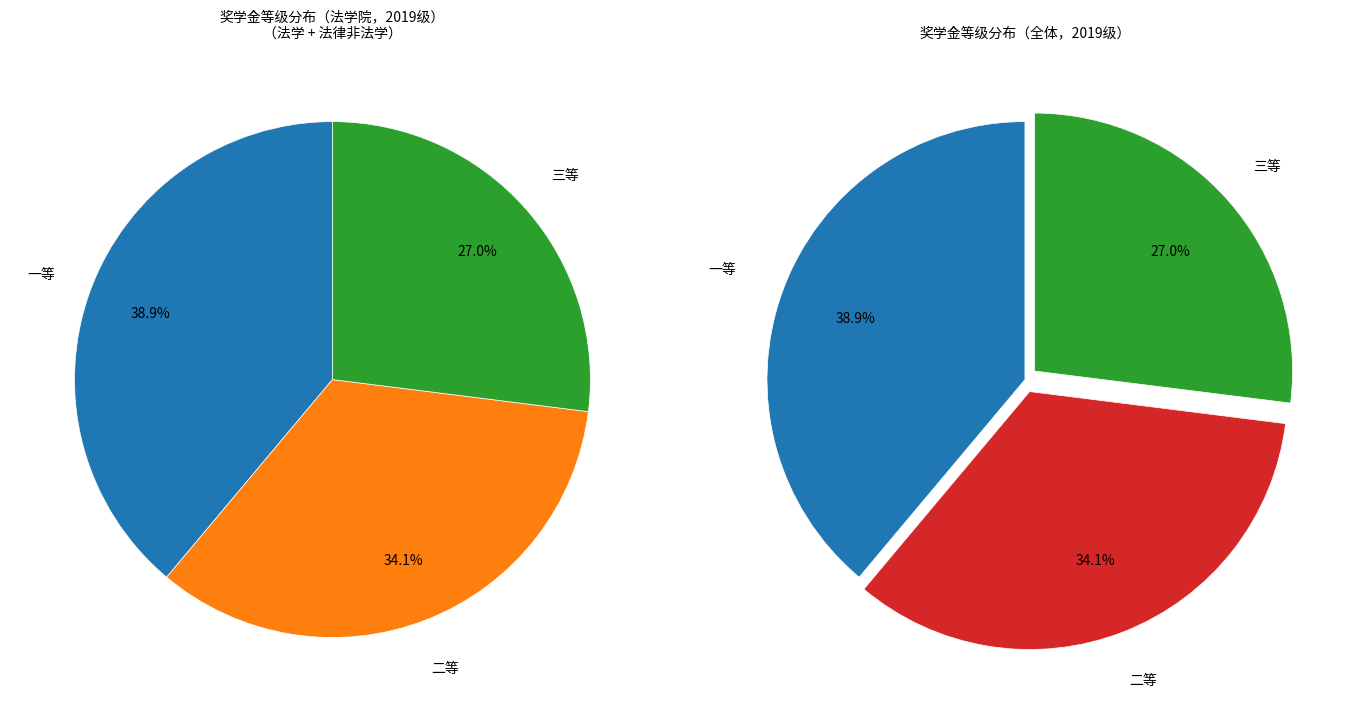

What is the largest slice in the pie chart?

一等